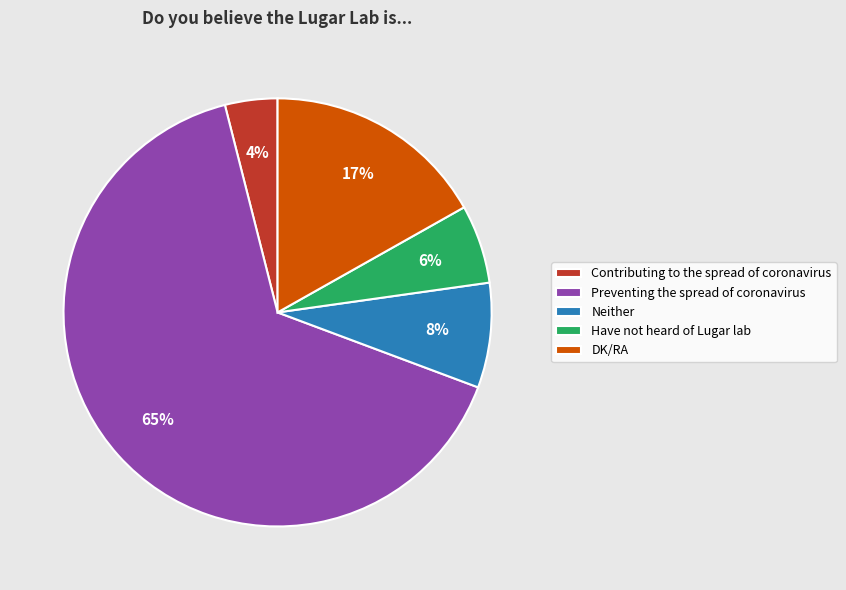

Which slice represents more than half of the pie?

Preventing the spread of coronavirus